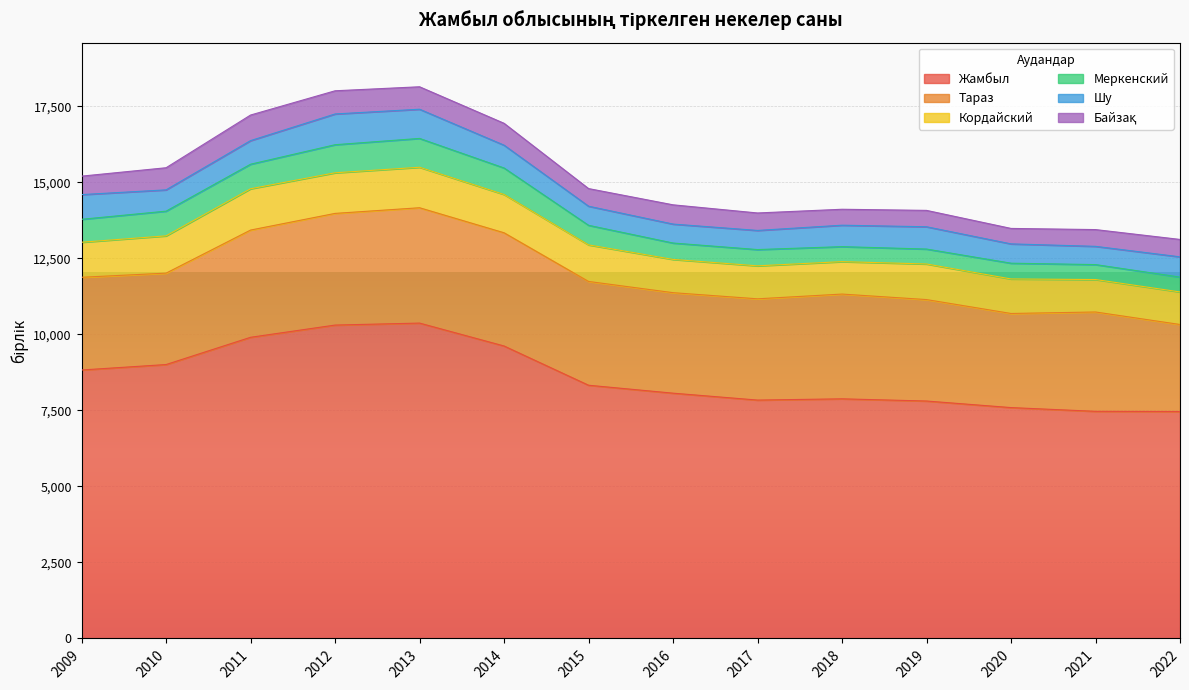

What is the maximum value for Кордайский?

1358